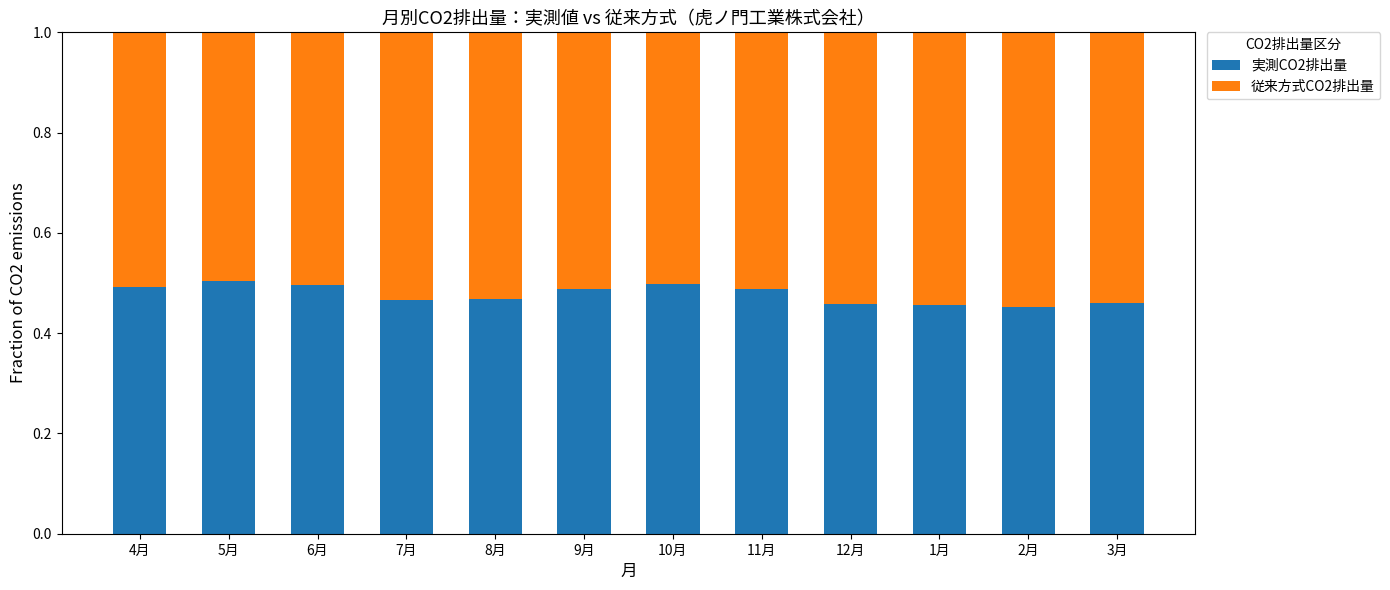

What is the total value across all series at 6月?

1.0